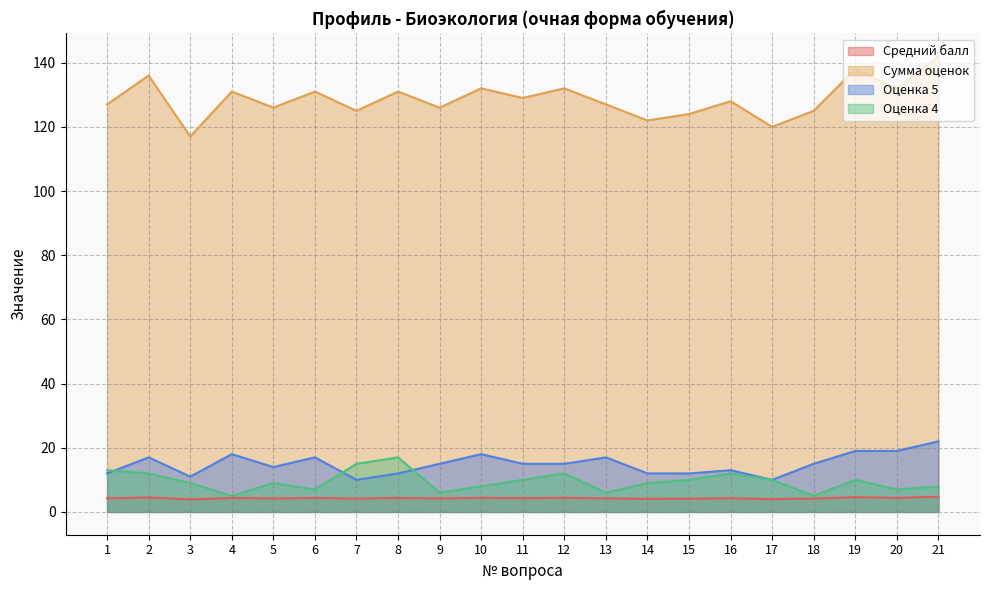

What is the total value across all series at 5?

153.2